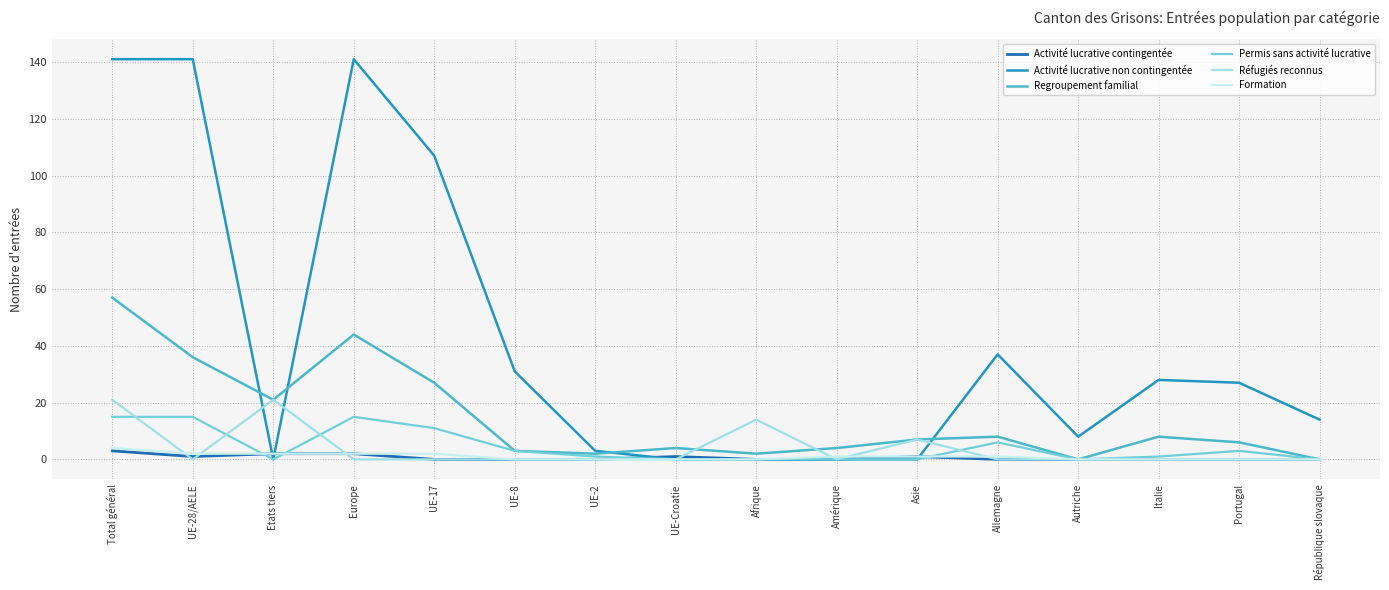

What are all the series names shown in the legend?

Activité lucrative contingentée, Activité lucrative non contingentée, Regroupement familial, Permis sans activité lucrative, Réfugiés reconnus, Formation